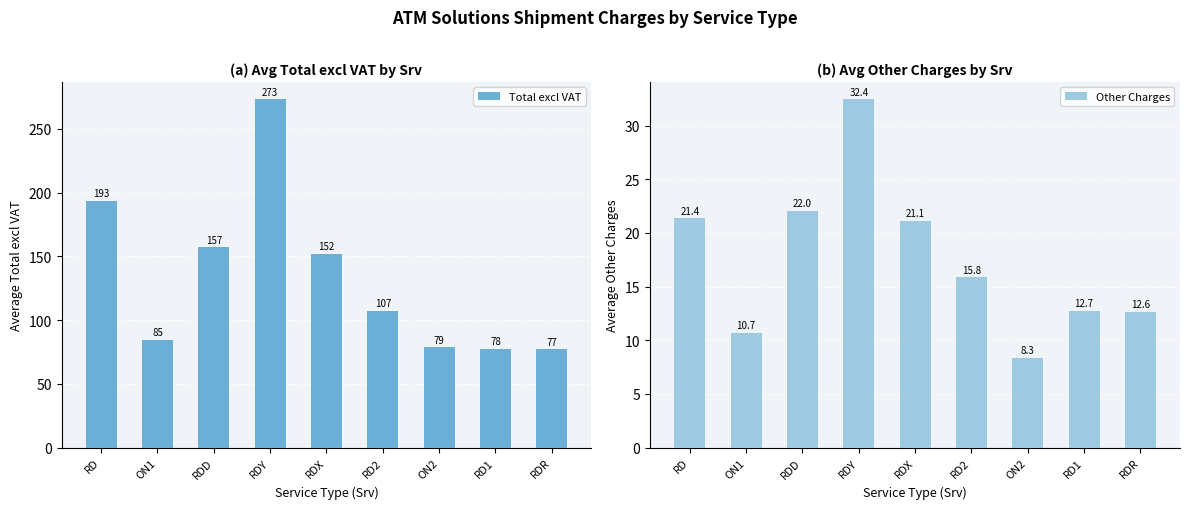

Are the bars horizontal?

No